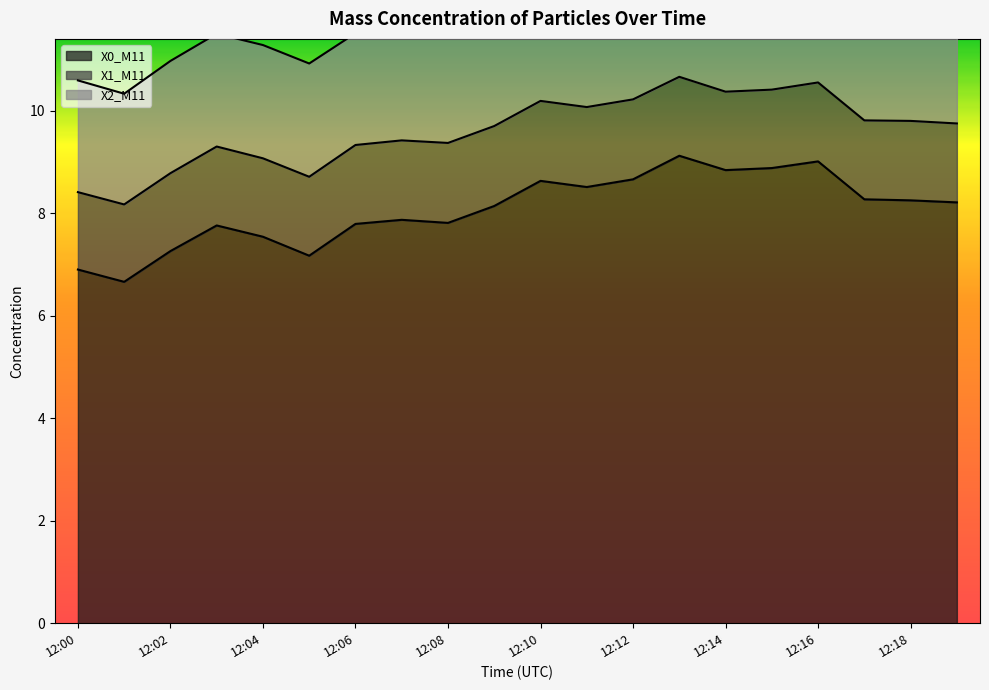

The X0_M11 series shows 11.9 at 12:10. True or false?

False